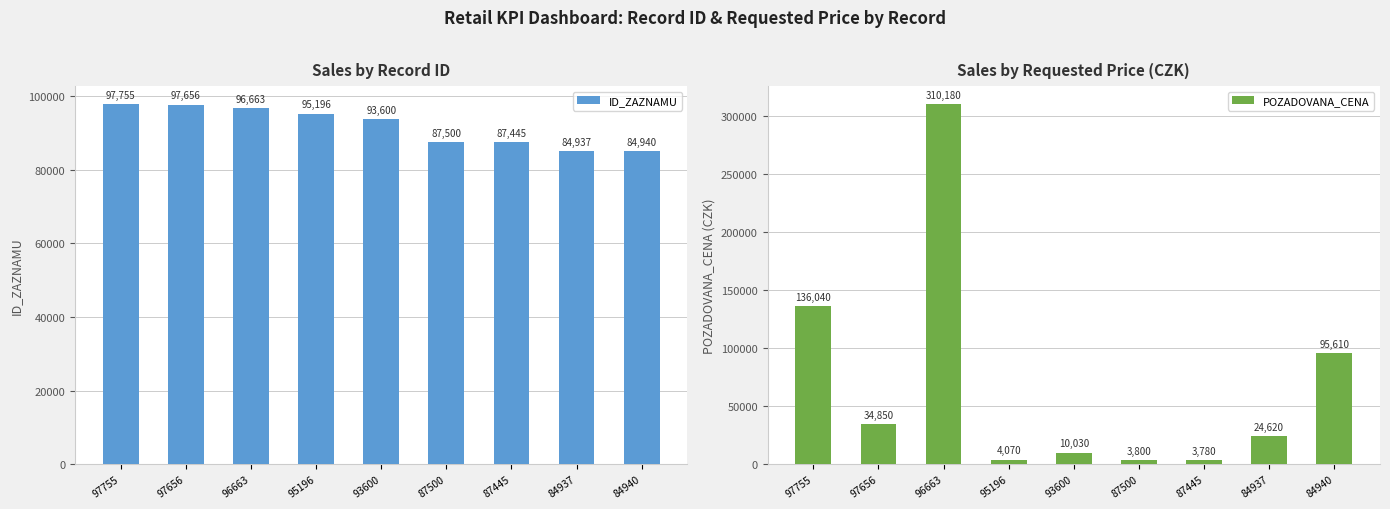

At which label is POZADOVANA_CENA closest to 156980?

97755